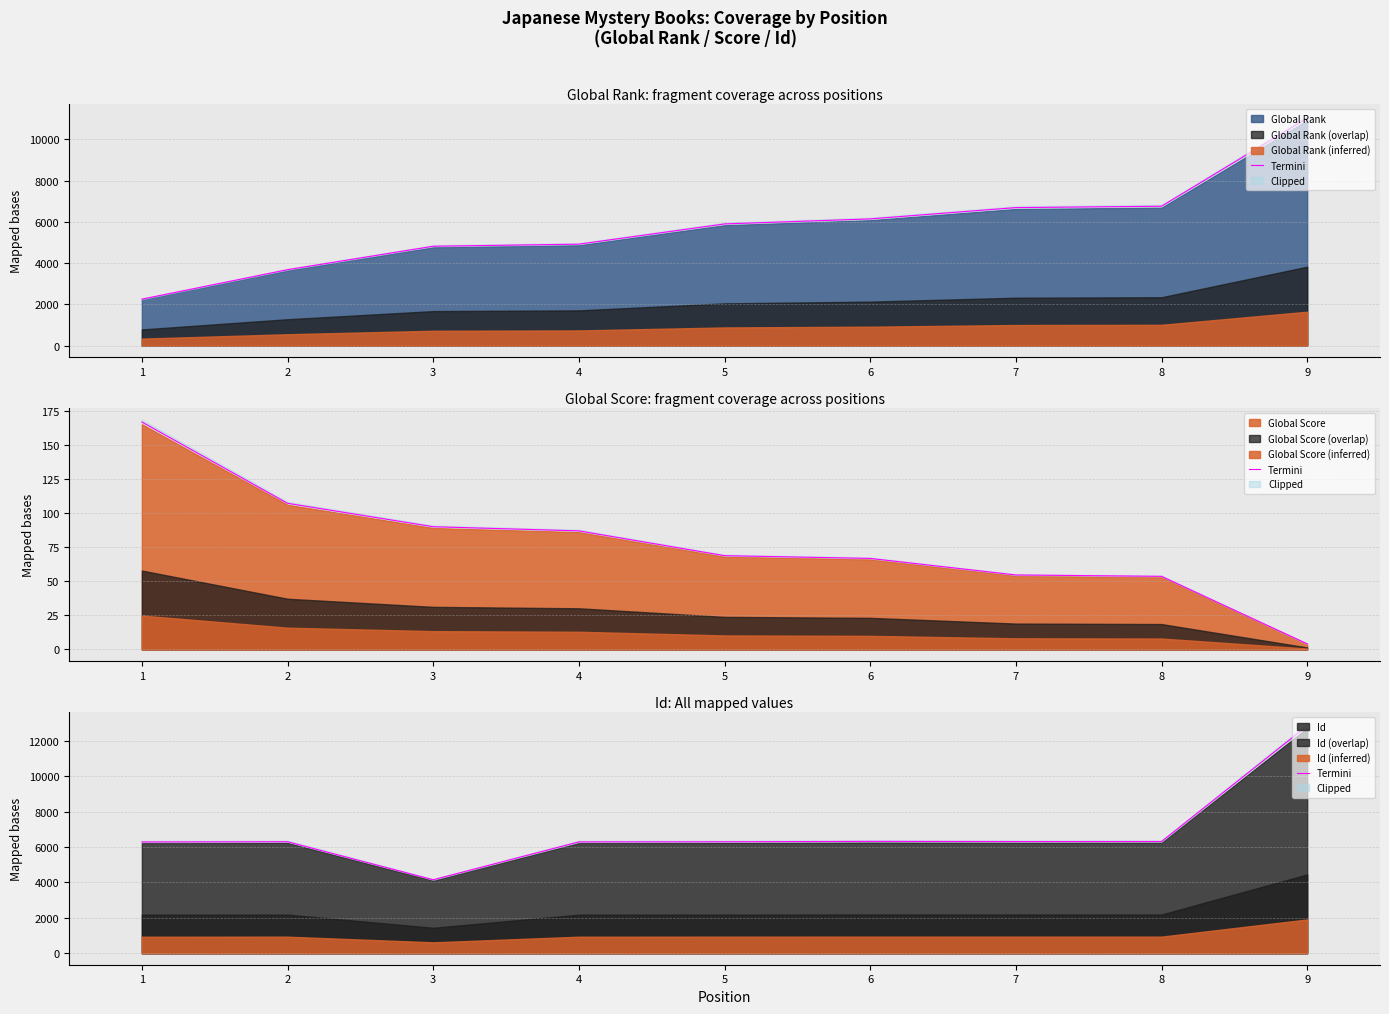

Where does the data first go above 6301?

2